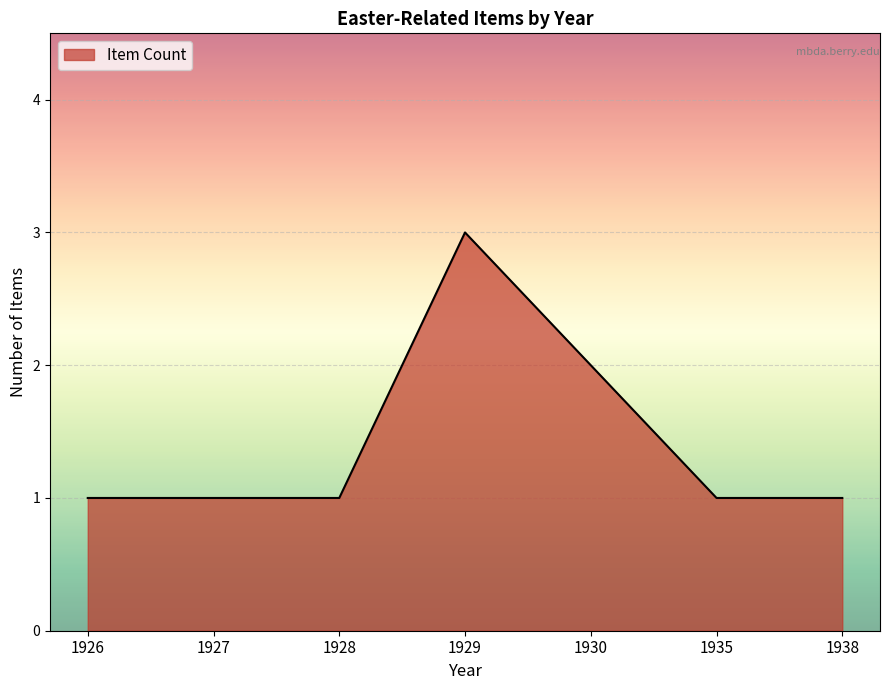

True or false: the data shows 2 at 1930.

True